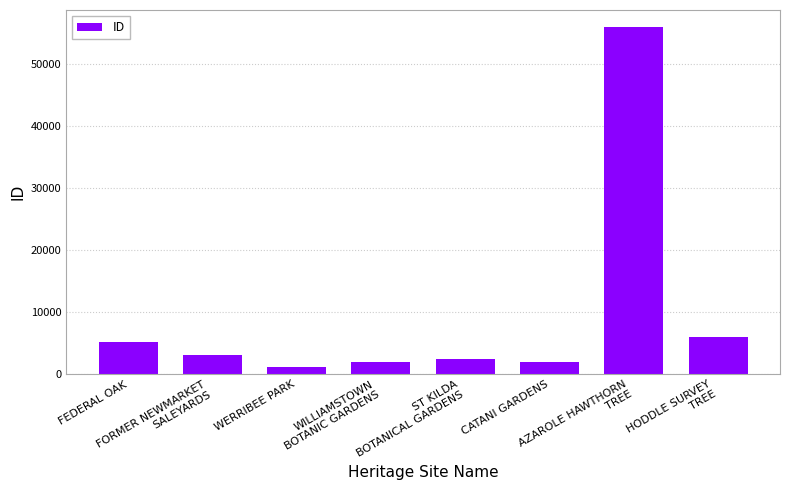

How many values are below 3105?

4